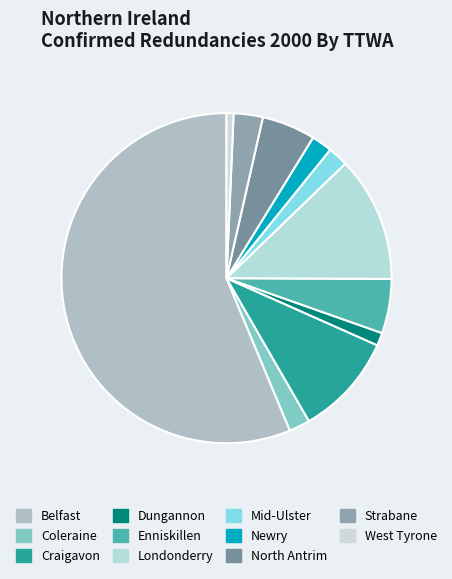

What portion of the pie excludes Enniskillen?

94.7%